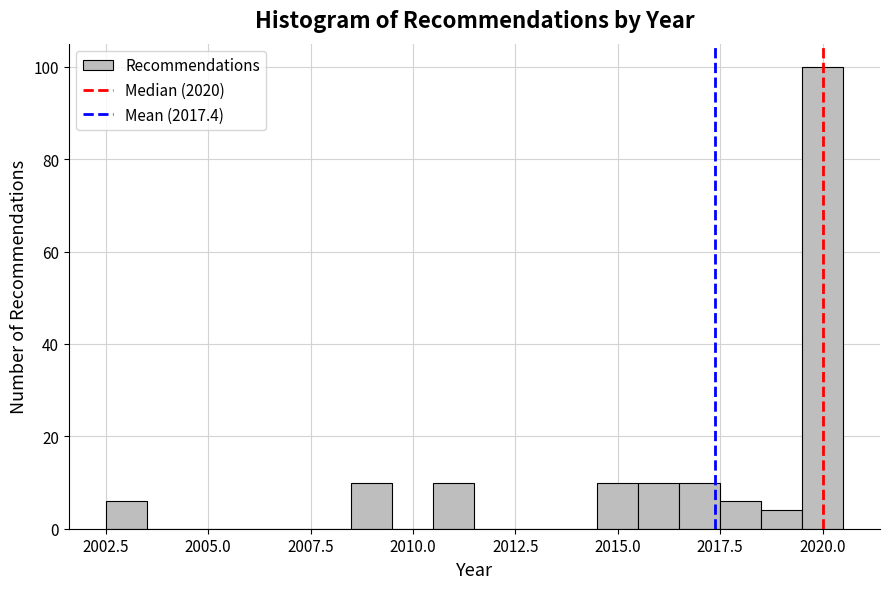

Read against the x-axis, roughly where is the centre of the tallest bar?

2020.0